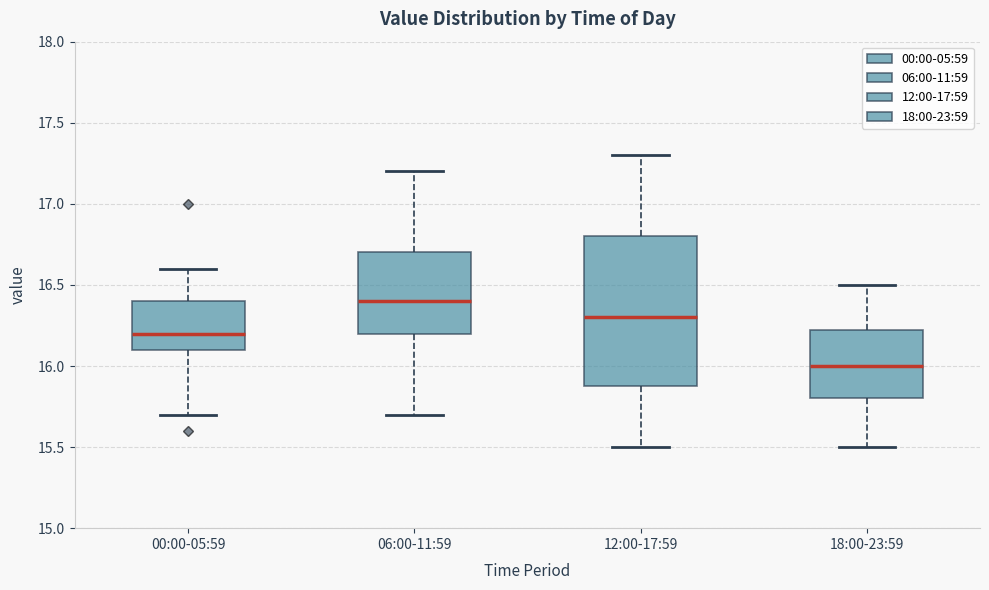

Comparing the boxes themselves (not the whiskers), which one is the tallest?

12:00-17:59